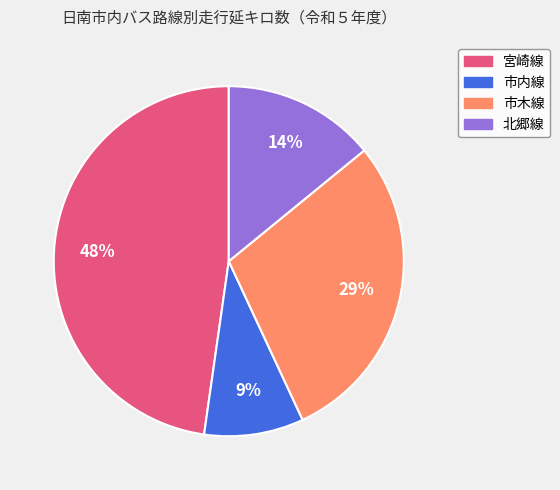

True or false: 市内線 accounts for 9% of the total.

True